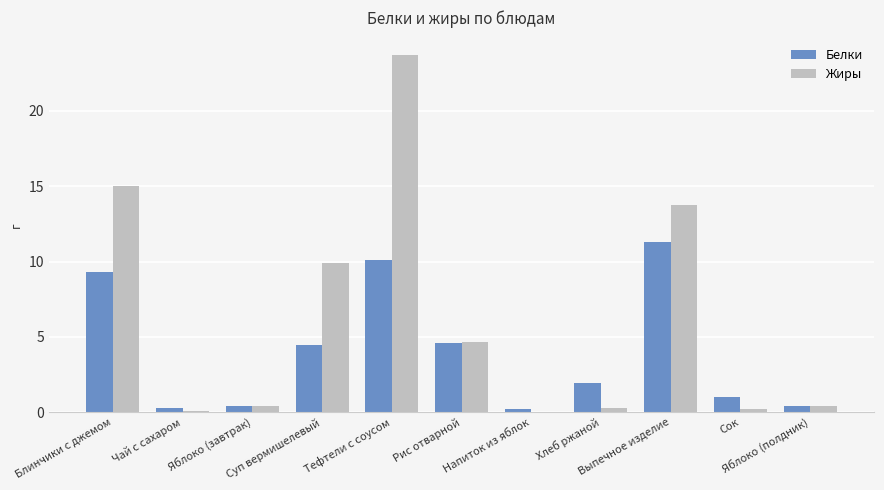

What is the sum of all Белки values?

44.0